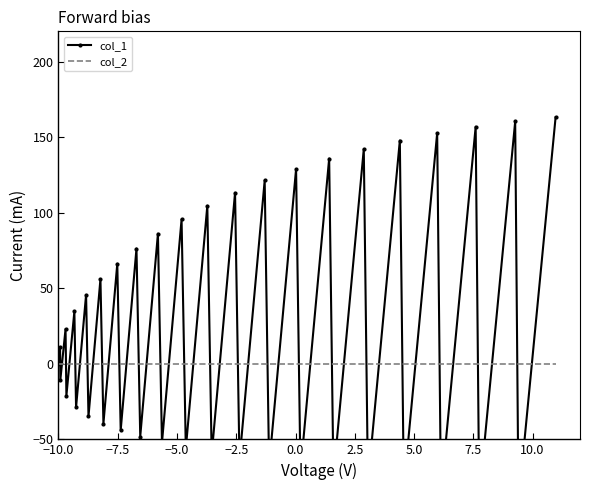

Reading left to right, what are all the values shown in this chart?

col_1: 0.0	10.9	-10.6	23.0	-21.1	34.6	-28.8	45.6	-34.8	56.1	-39.6	66.2	-44.0	76.2	-48.1	86.1	-52.2	95.6	-56.2	104.6	-60.1	113.2	-63.9	121.3	-67.7	128.9	-71.4	135.8	-75.0	142.1	-78.6	147.7	-82.1	152.7	-85.5	156.9	-88.8	160.3	-91.9	163.0
col_2: 0.0	0.0	0.0	0.0	0.0	0.0	0.0	0.0	0.0	0.0	0.0	0.0	0.0	0.0	0.0	0.0	0.0	0.0	0.0	0.0	0.0	0.0	0.0	0.0	0.0	0.0	0.0	0.0	0.0	0.0	0.0	0.0	0.0	0.0	0.0	0.0	0.0	0.0	0.0	0.0